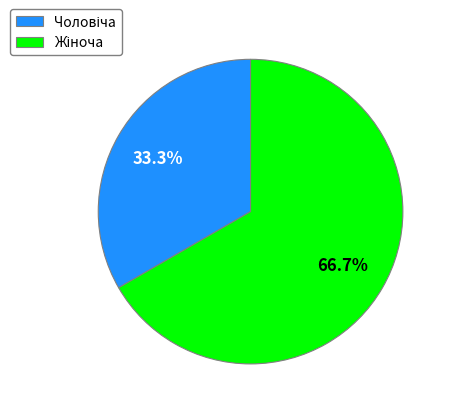

Is there a majority slice in this chart?

Yes